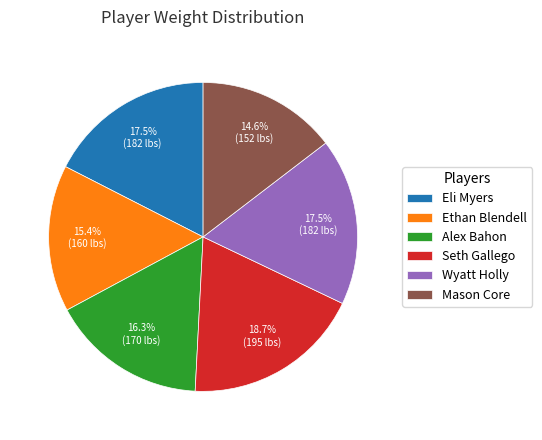

Is Wyatt Holly the majority of the pie?

No